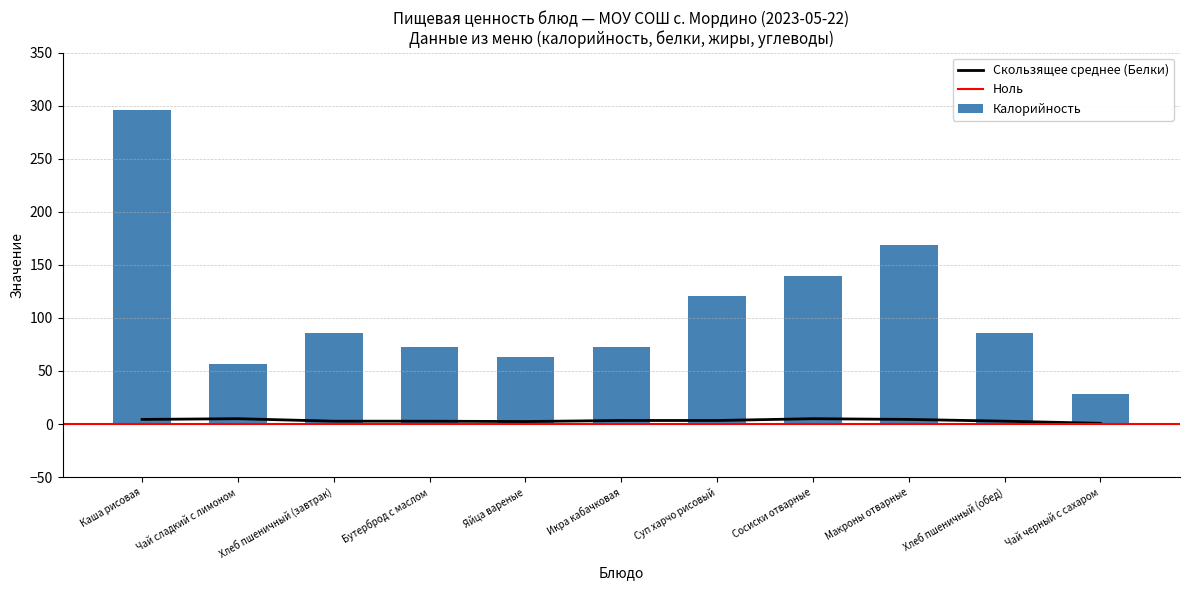

Where is Калорийность nearest to the value 162?

Макроны отварные